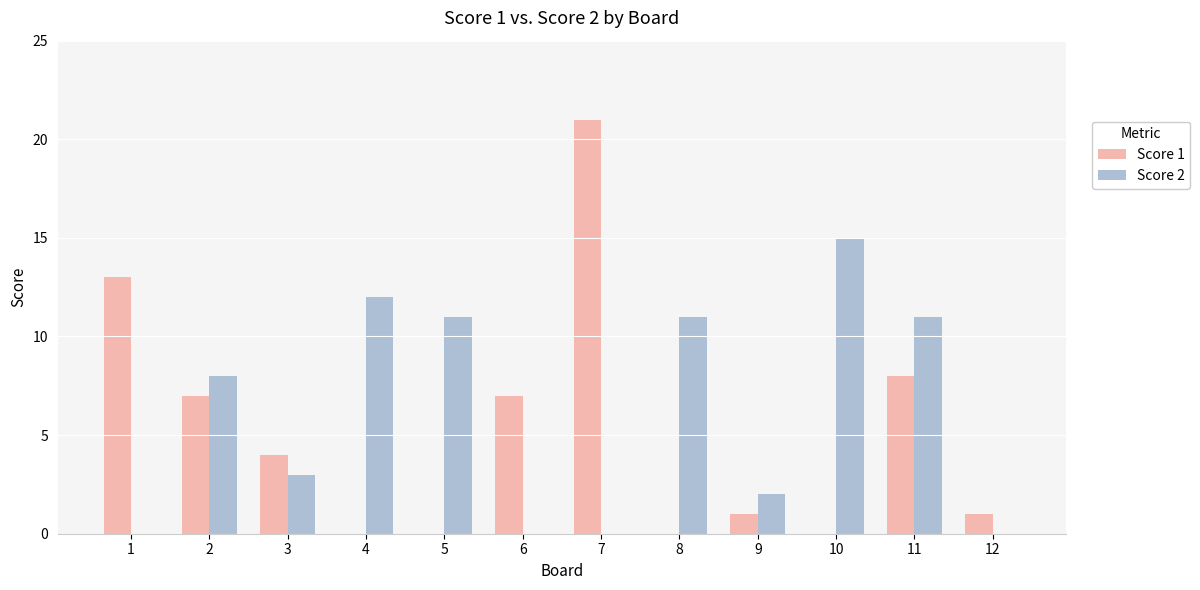

How many categories are shown in the chart?

12